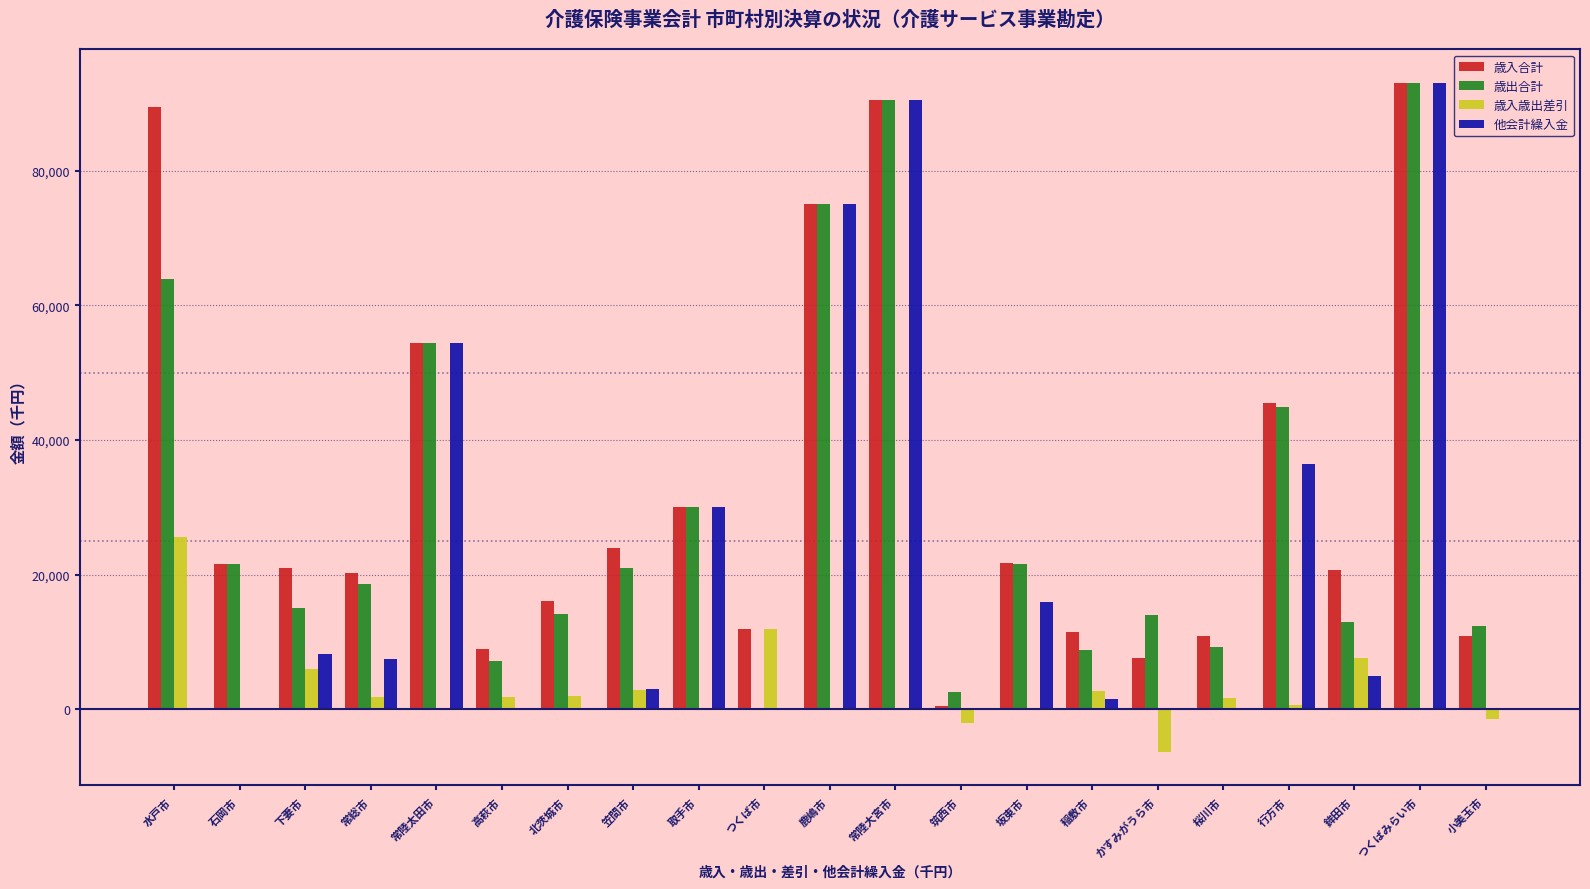

Is the value of 歳出合計 at つくば市 greater than the value of 歳入歳出差引 at 桜川市?

No